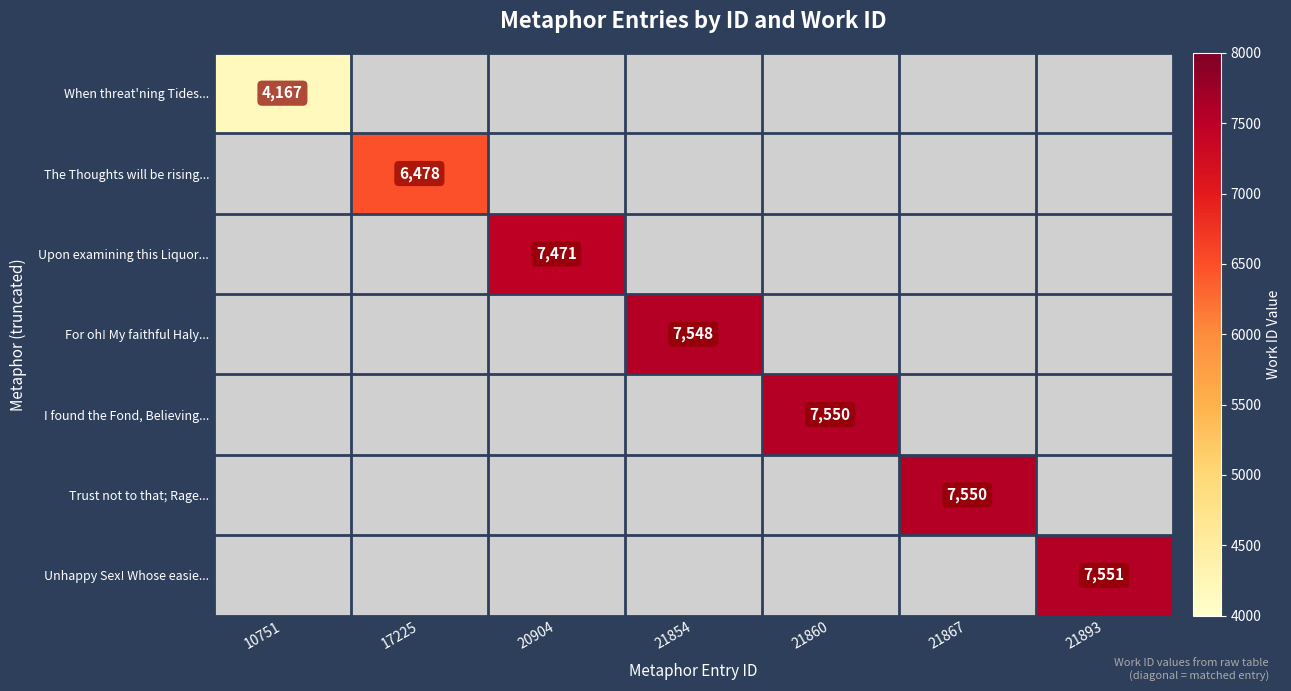

Count the number of data series in this chart.

7